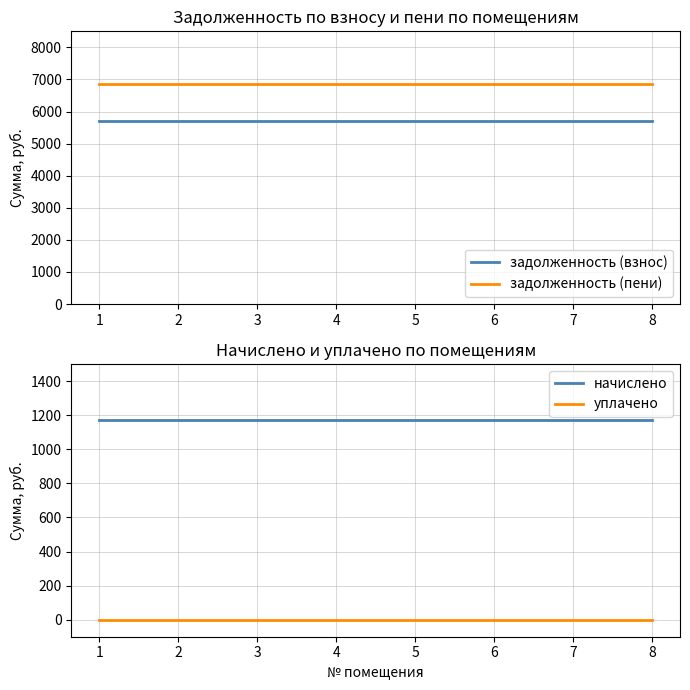

Reading right to left, transcribe all the data shown in this chart.

задолженность (взнос): 5700.6	5700.6	5700.6	5700.6	5700.6	5700.6	5700.6	5700.6
задолженность (пени): 6870.6	6870.6	6870.6	6870.6	6870.6	6870.6	6870.6	6870.6
начислено: 1170.0	1170.0	1170.0	1170.0	1170.0	1170.0	1170.0	1170.0
уплачено: 0.0	0.0	0.0	0.0	0.0	0.0	0.0	0.0